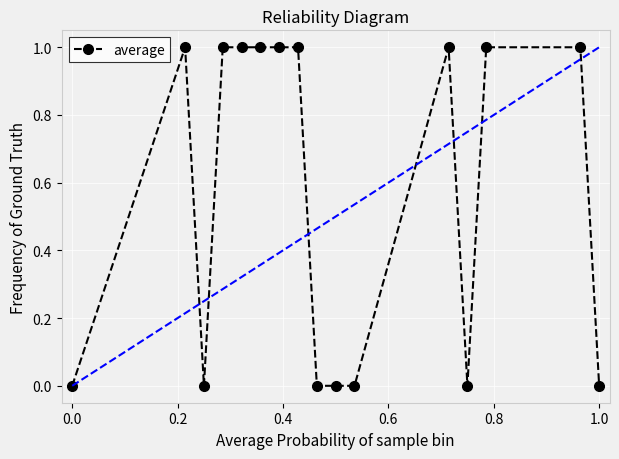

What is the sum of all values?

9